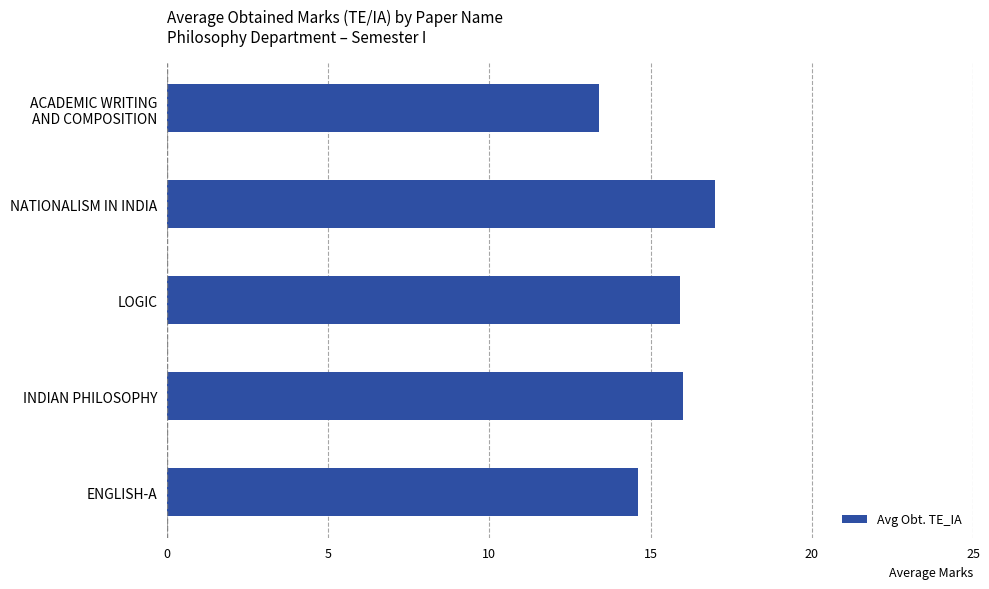

What is the sum of all values?

76.9